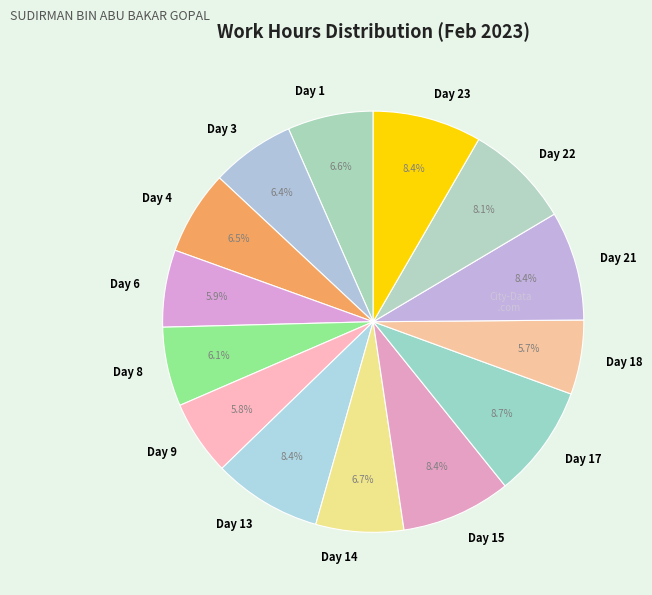

How many segments does this pie chart have?

14